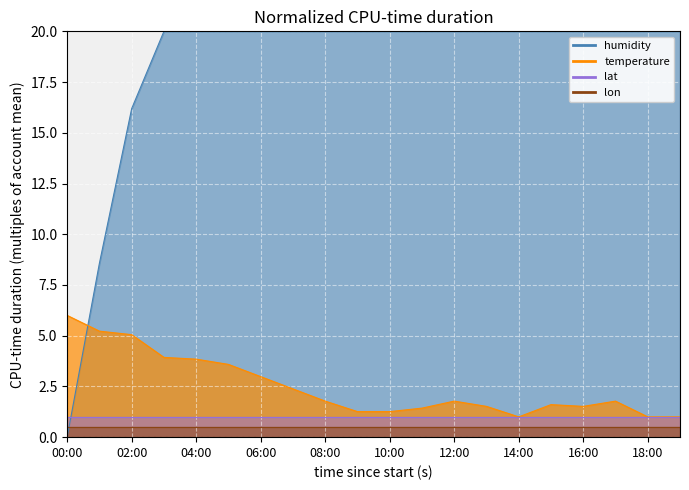

True or false: temperature has a value of 3.9 at 03:00.

True